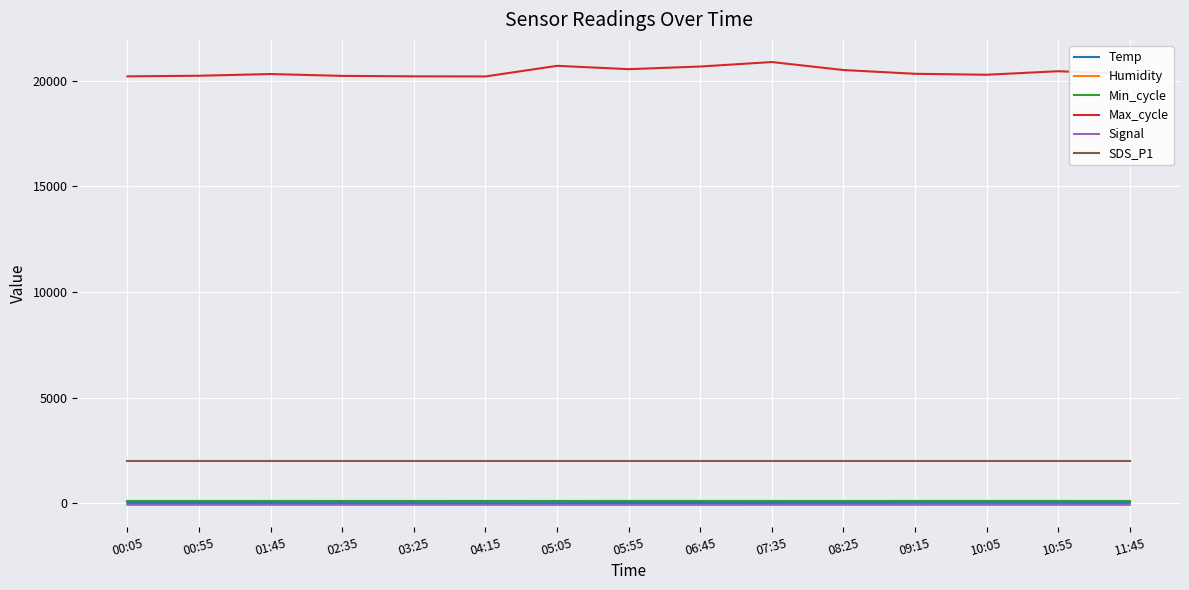

The Humidity series shows 99.9 at 09:15. True or false?

True